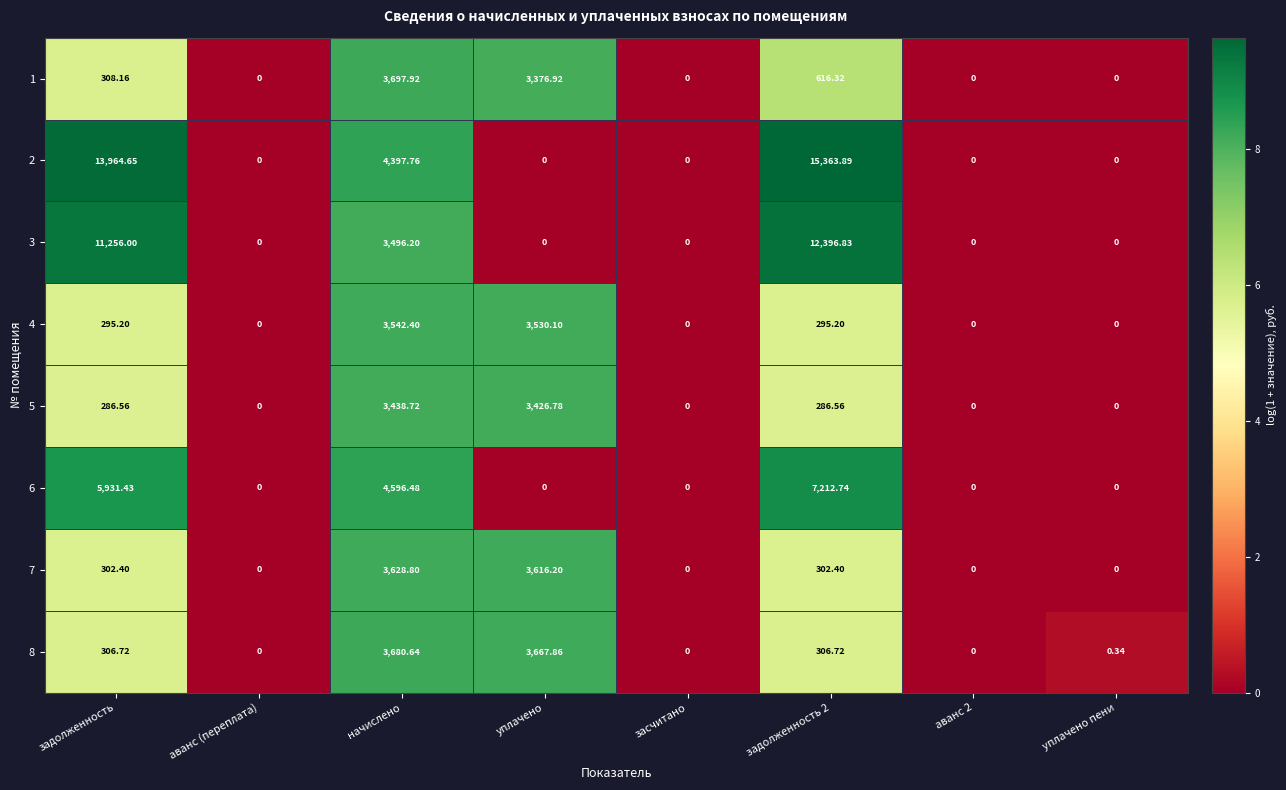

Is the value of 3 at уплачено пени greater than the value of 8 at уплачено?

No